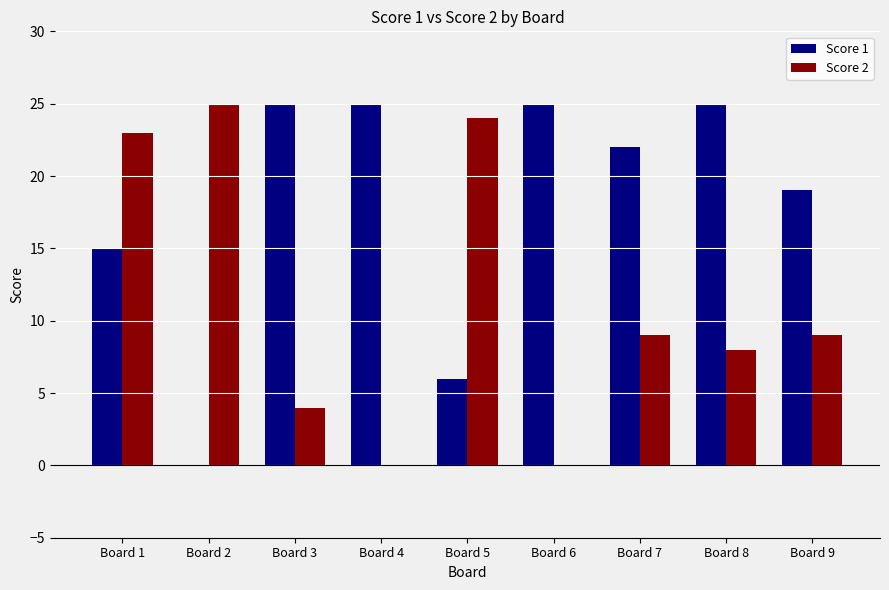

What is the approximate value of Score 1 at Board 4?

25